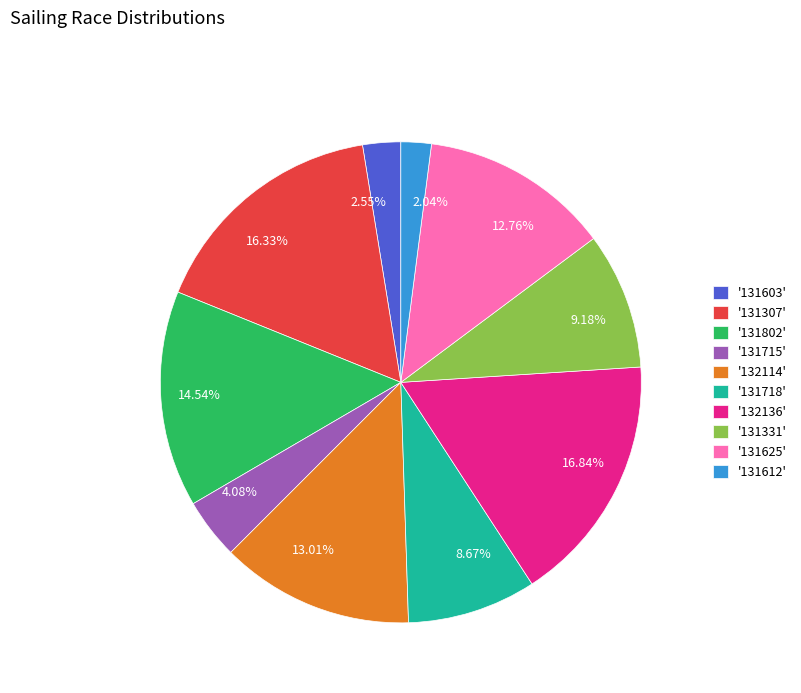

Is the sum of 16.33% and 12.76% greater than half?

No